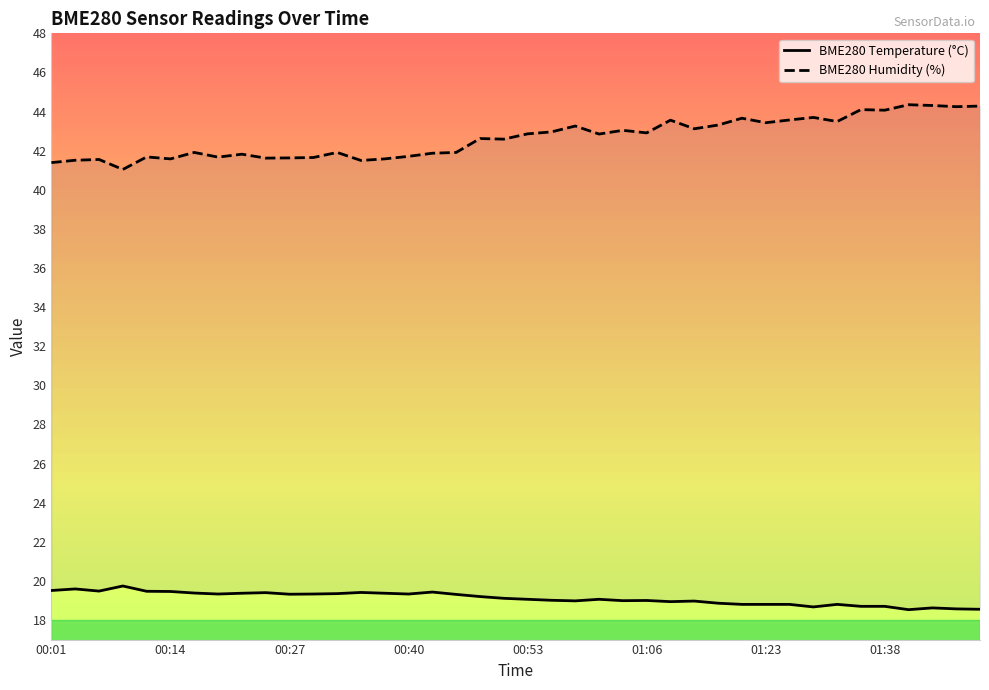

What is the minimum value shown in the chart?

18.5